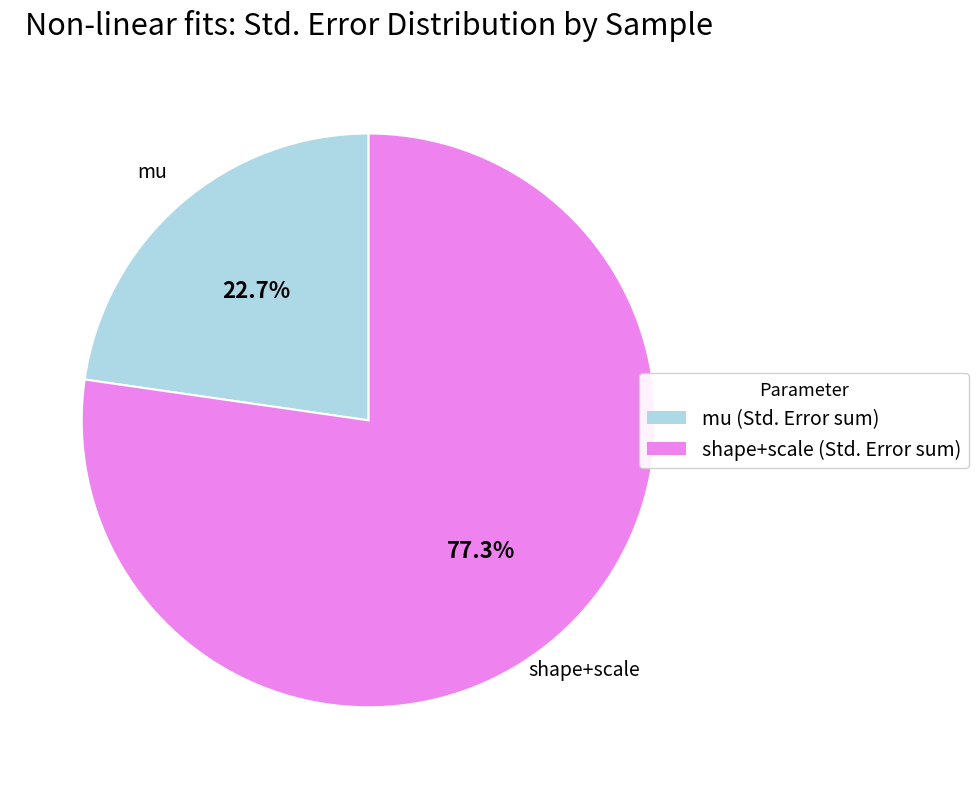

Does any single category account for the majority?

Yes